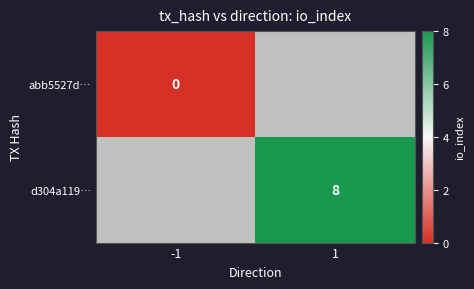

The d304a119… series shows 13 at 1. True or false?

False